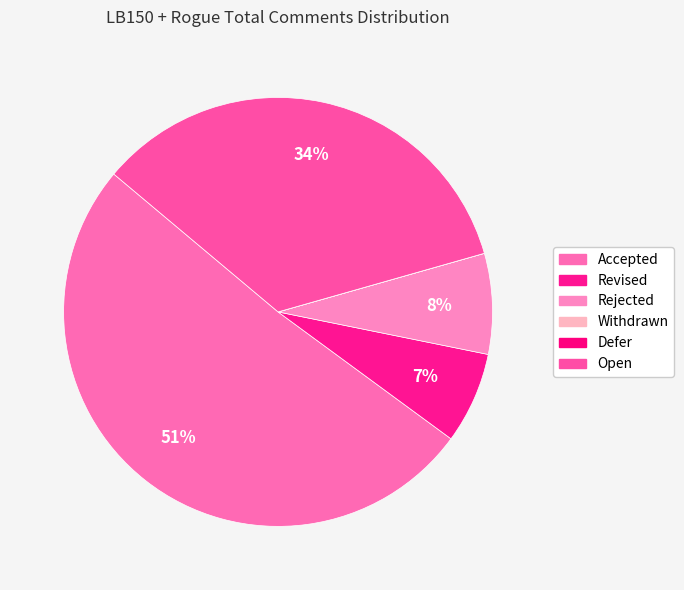

Which has a higher value, Rejected or Accepted?

Accepted